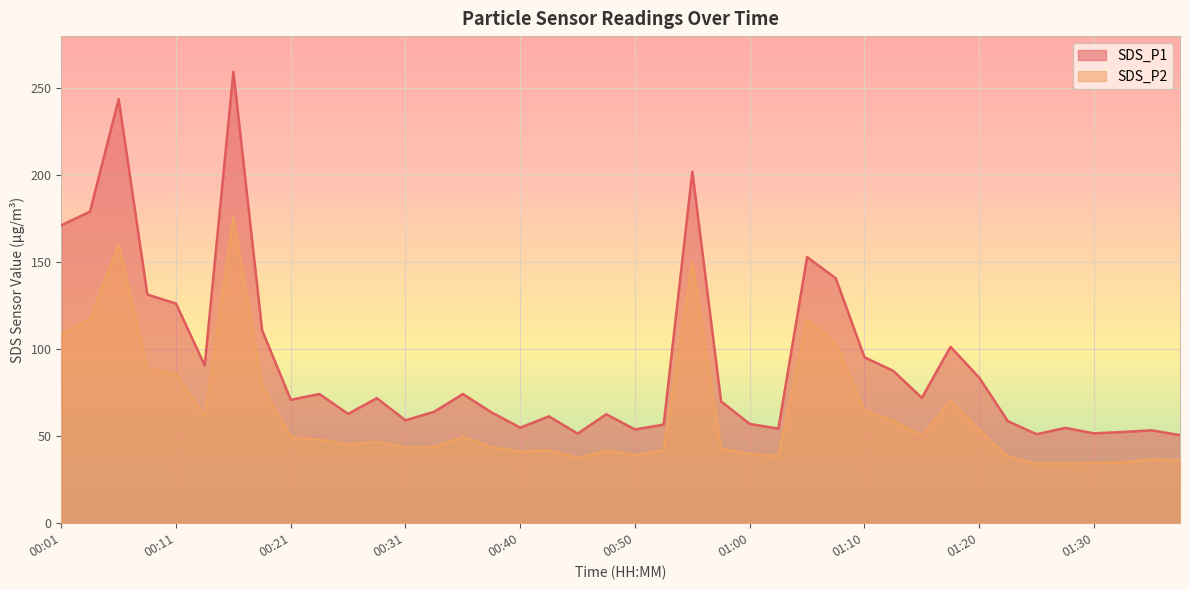

Where is SDS_P2 nearest to the value 104?

01:07